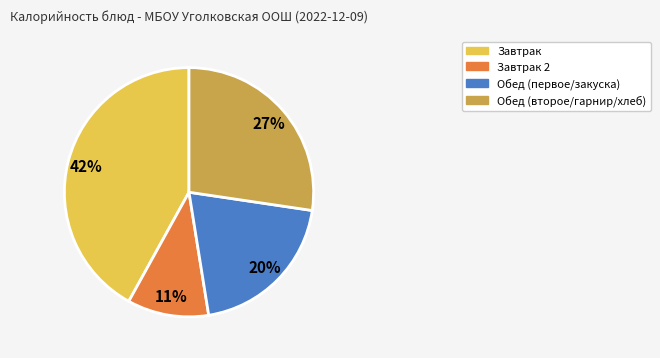

Is there a majority slice in this chart?

No